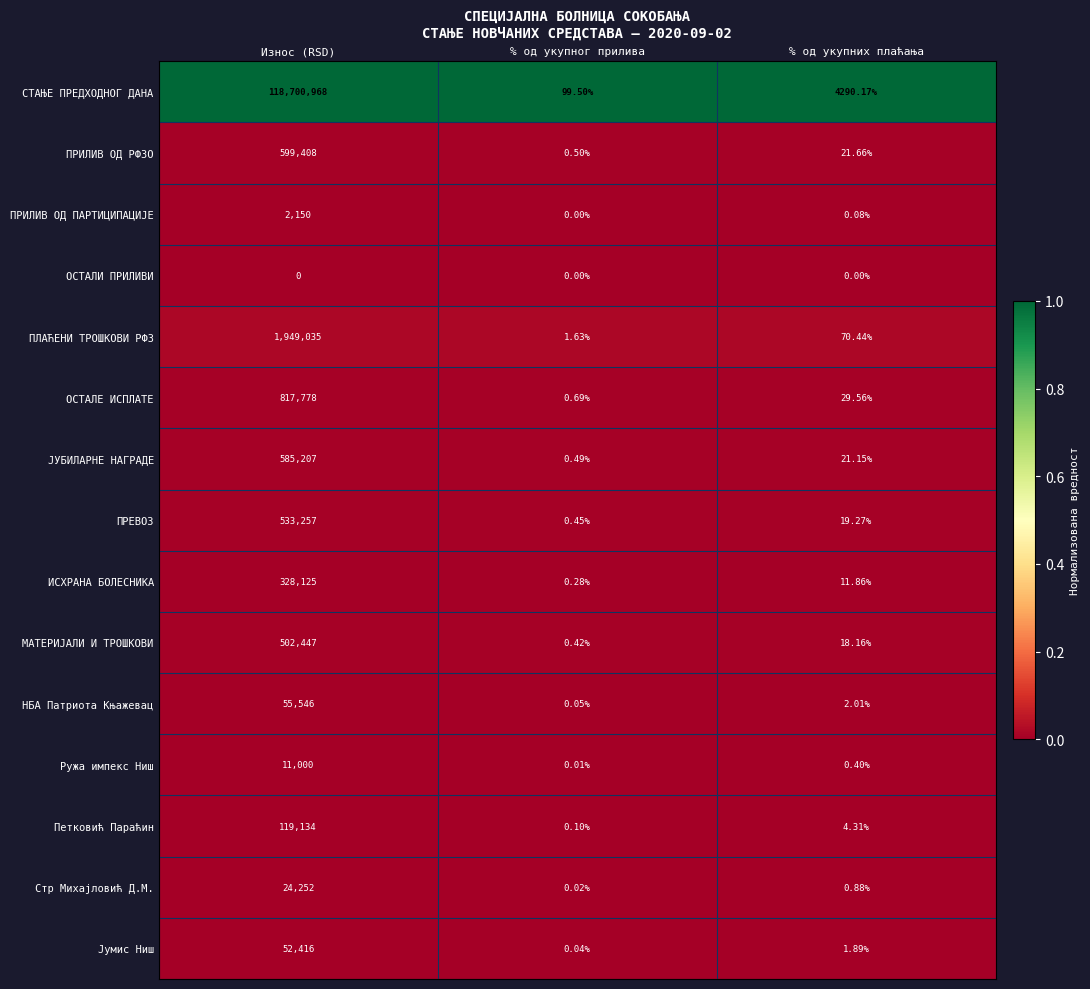

Which label corresponds to the largest value in the chart?

Износ (RSD)